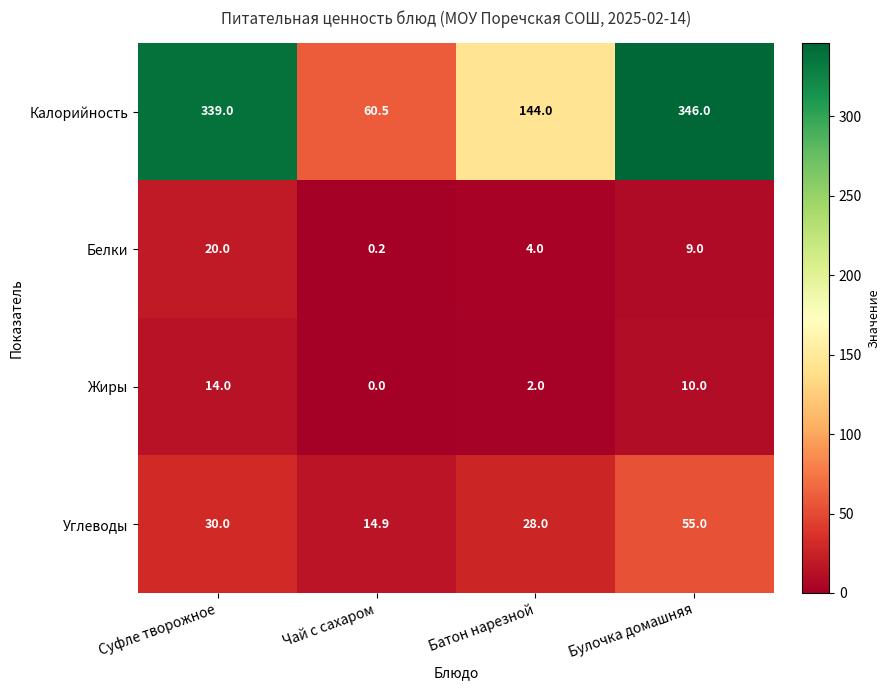

True or false: Жиры has a value of 14.0 at Суфле творожное.

True